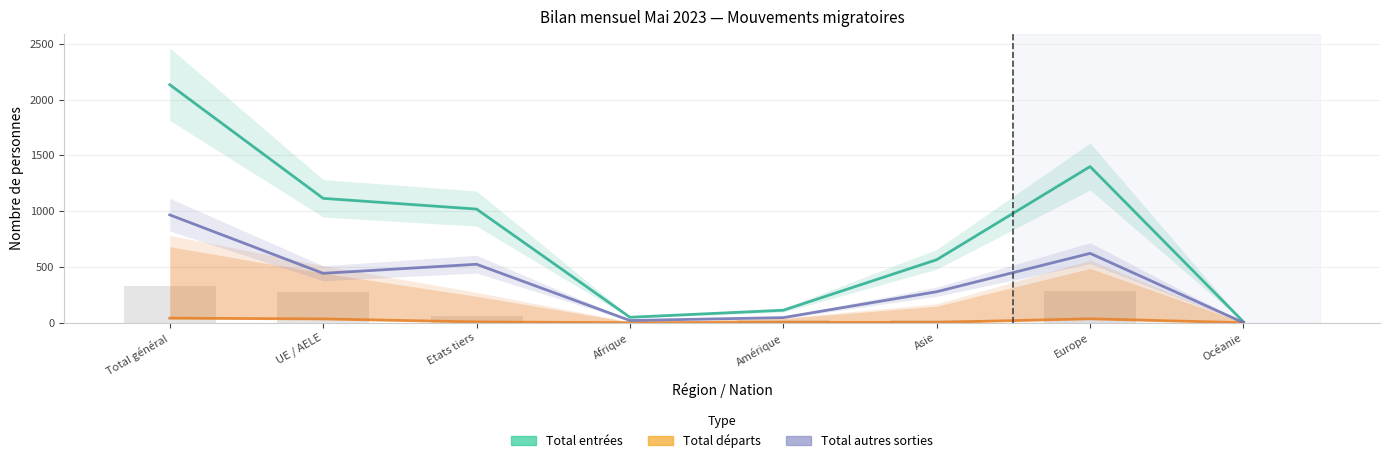

How many categories are shown in the chart?

8